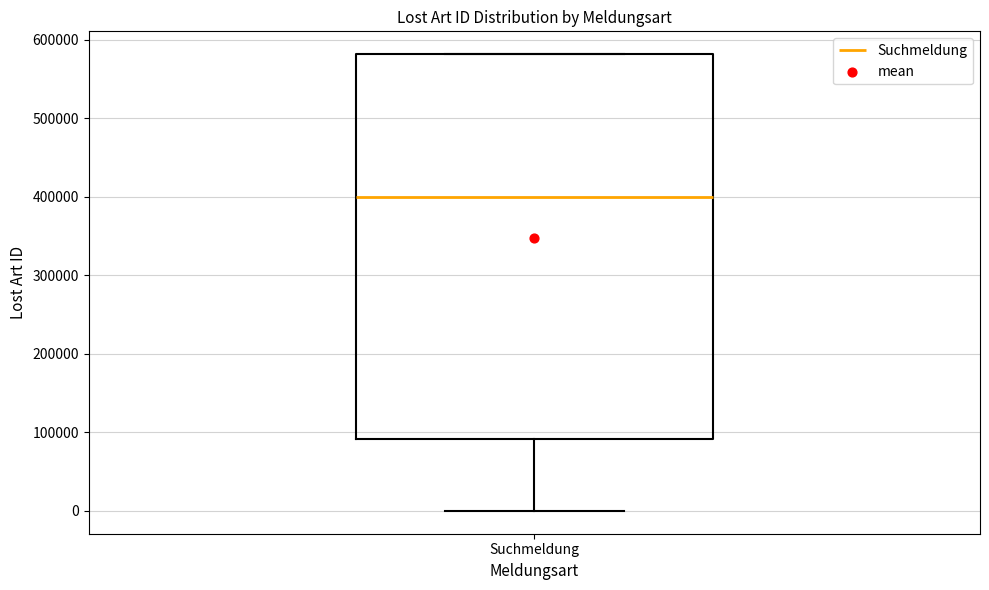

Read this box plot against the y-axis: the position of the median line, the range covered by the box, and the ends of both whiskers. The values are not printed on the chart, so give them approximately, as read against the axis.

median 400000, box 90000 to 580000, whiskers 0 to 580000